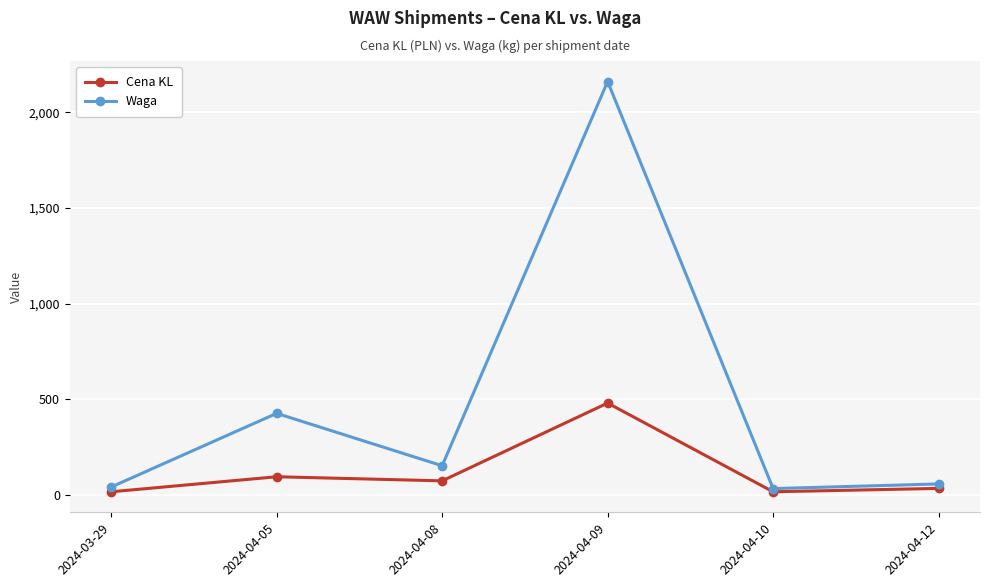

Does the chart have visible grid lines?

Yes